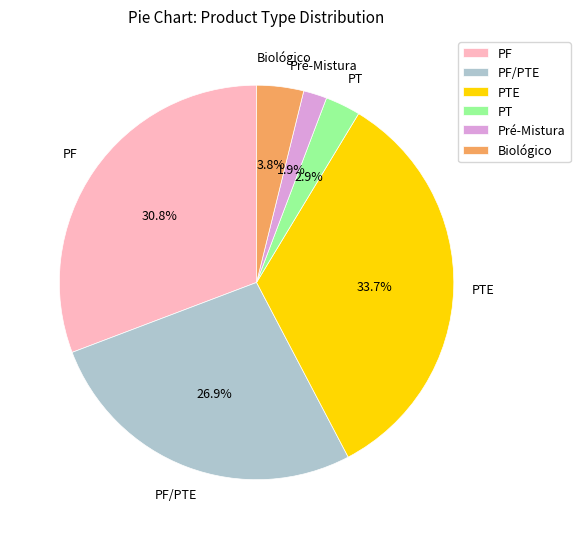

Between PF/PTE and Pré-Mistura, which is larger?

PF/PTE